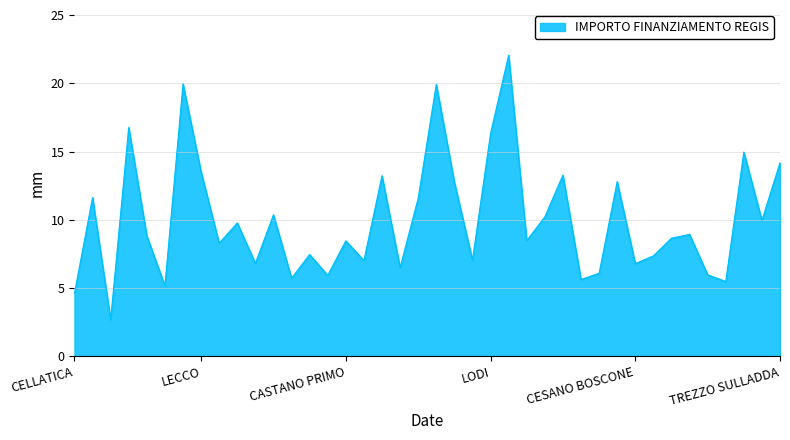

What is the greatest value displayed?

22.1